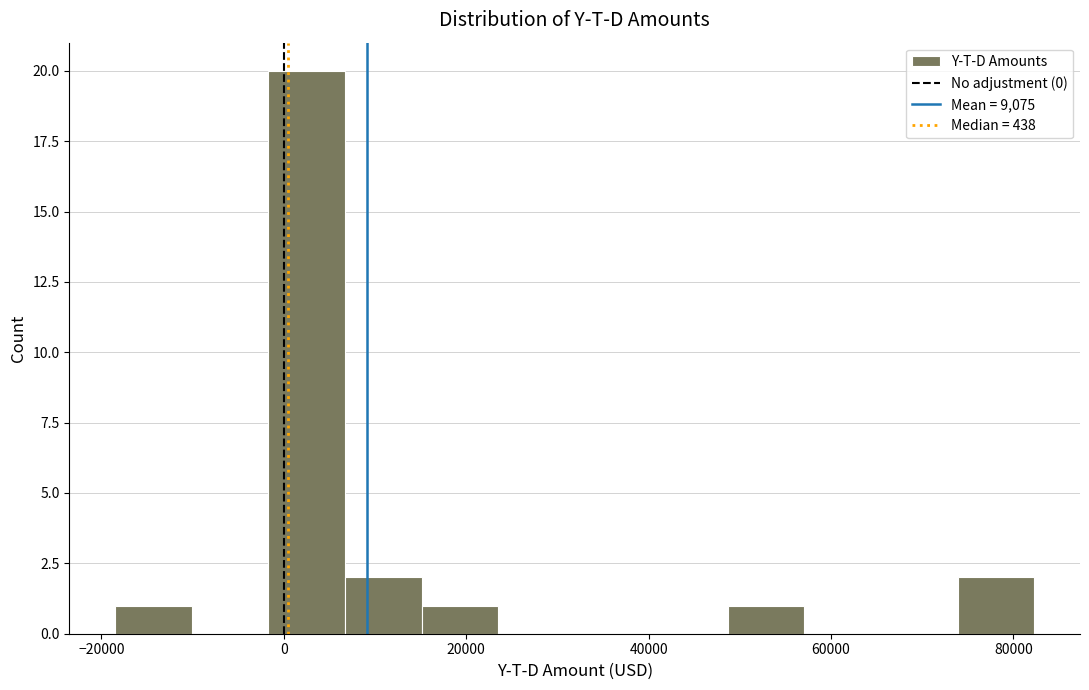

Reading left to right, list every bar in this chart as the range it spans on the x-axis followed by its height. Neither the bar edges nor the heights are printed on the chart, so give them approximately, as read against the axes.

-18000 to -10000: 1
-10000 to -2000: 0
-2000 to 6000: 20
6000 to 16000: 2
16000 to 24000: 1
24000 to 32000: 0
32000 to 40000: 0
40000 to 48000: 0
48000 to 58000: 1
58000 to 66000: 0
66000 to 74000: 0
74000 to 82000: 2